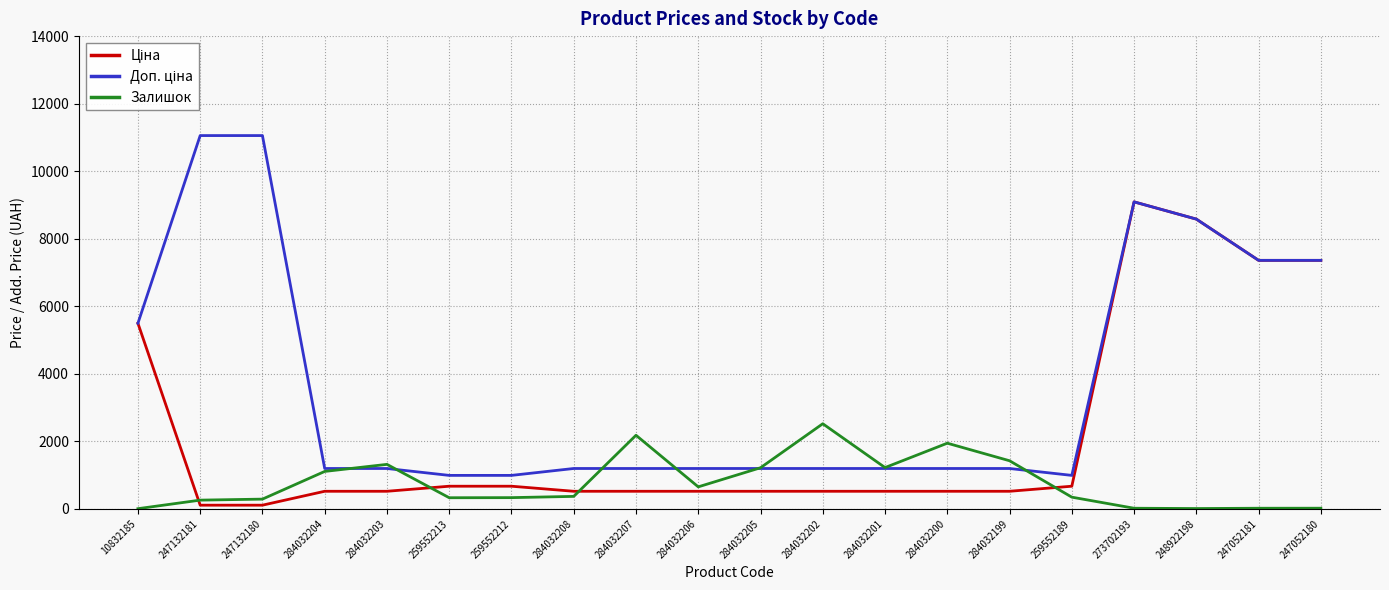

What is the total value across all series at 284032203?

3038.2